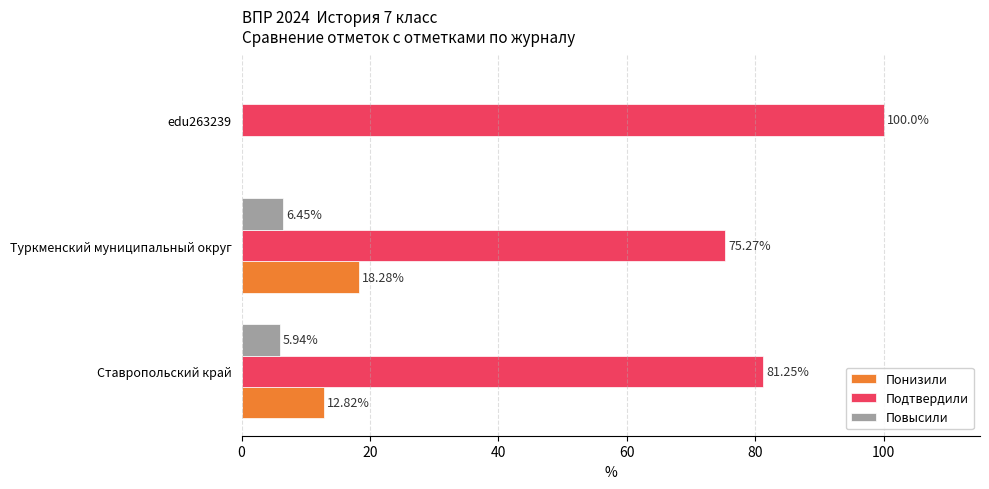

At which category is the sum across all series the highest?

Ставропольский край